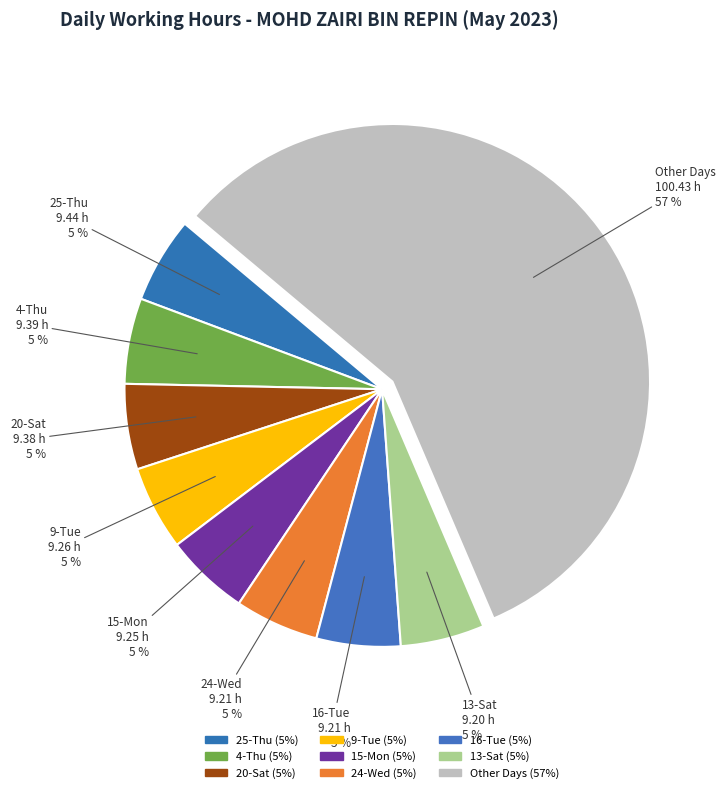

How many segments does this pie chart have?

9